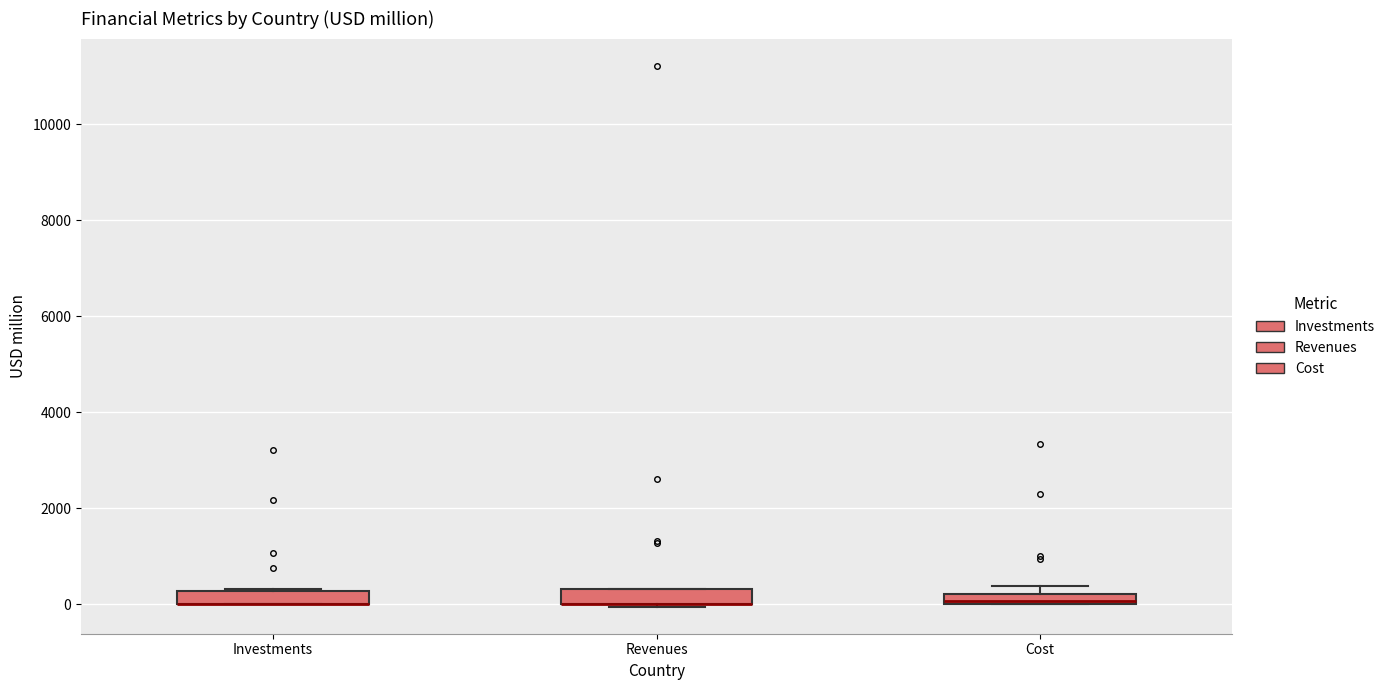

Where is the upper edge of the box for Investments on the y-axis? The values are not printed on the chart, so give them approximately, as read against the axis.

200